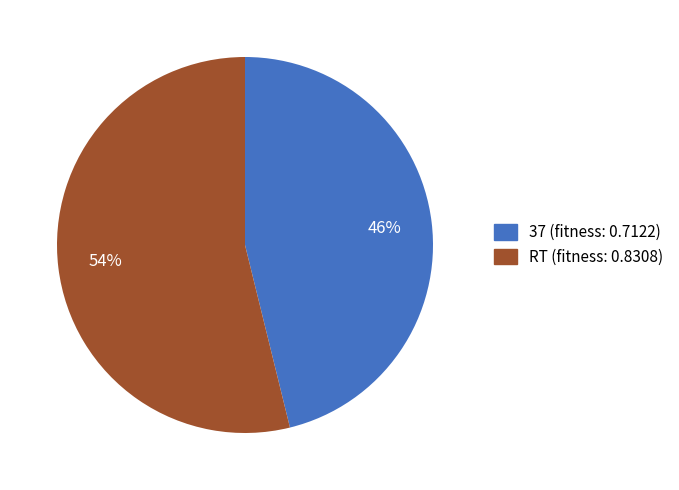

To the nearest percent, what portion does 37 represent?

46%